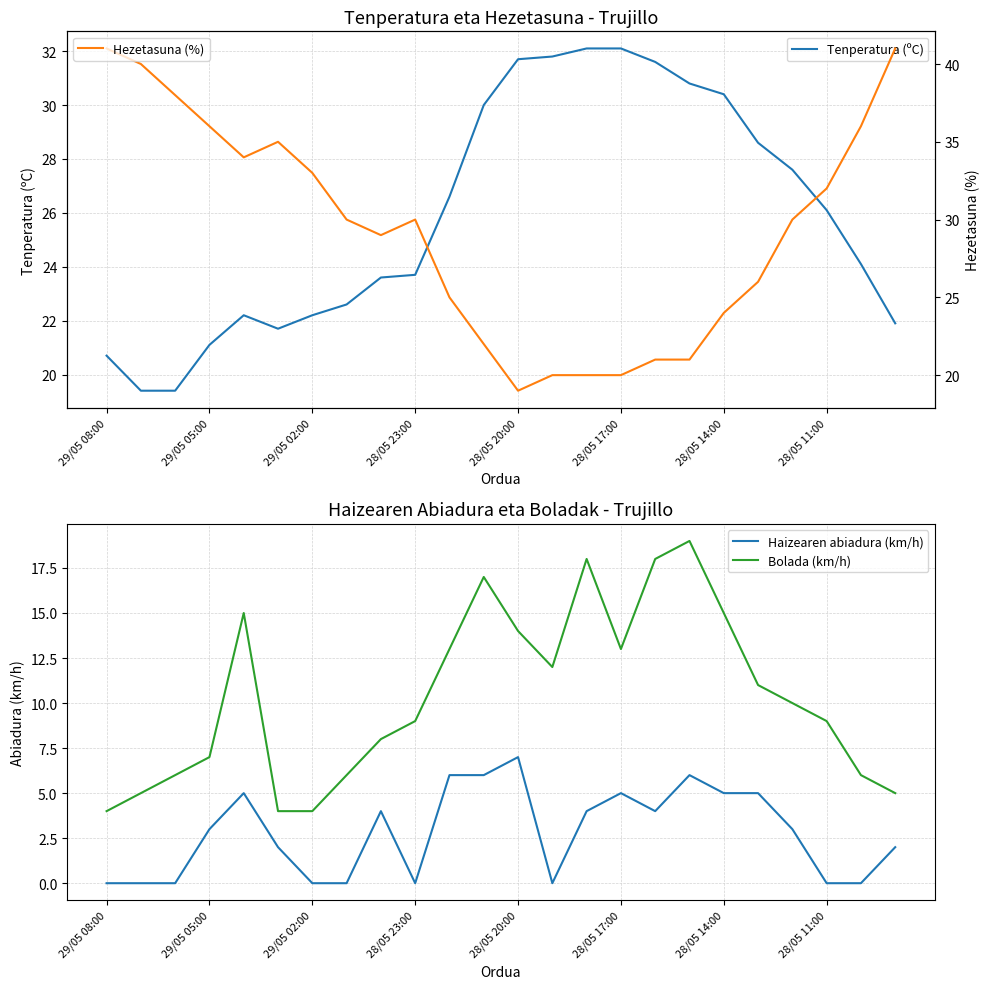

At how many categories does at least one series exceed 21?

24